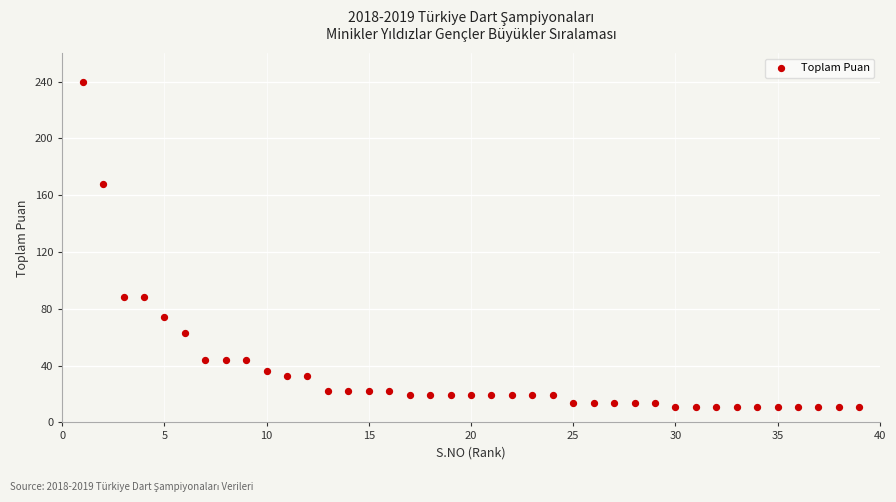

What is the range of X values (max minus min)?

38